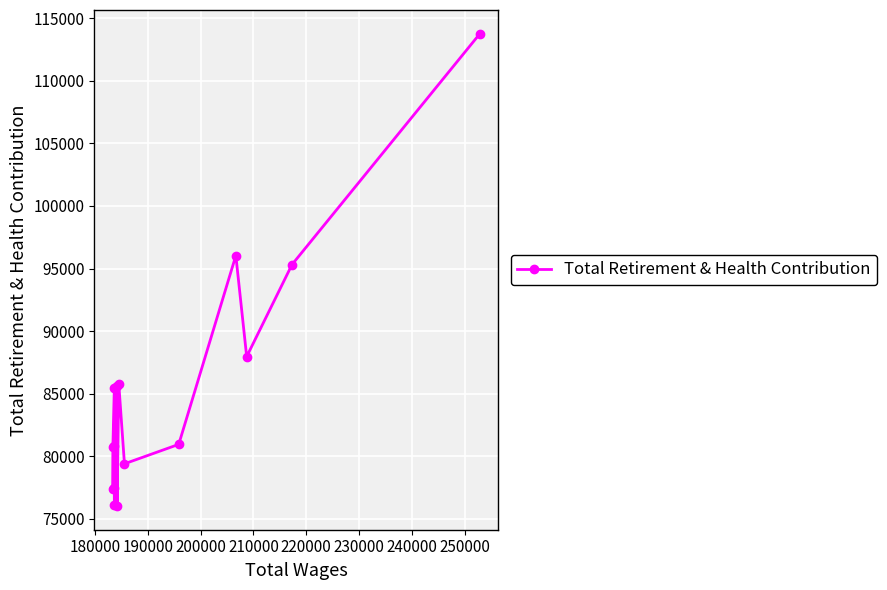

How many lines are shown in the chart?

1